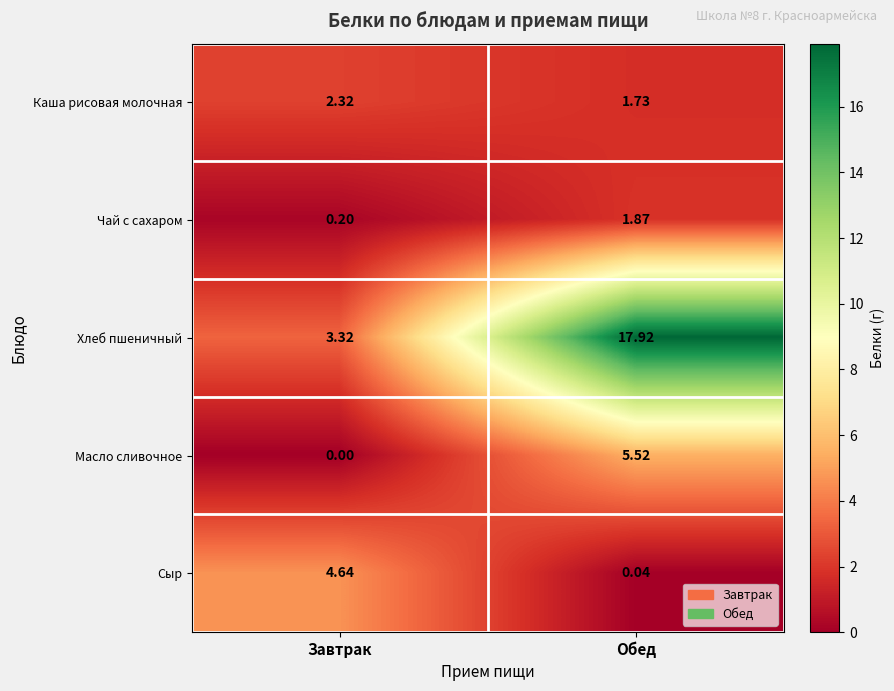

What is the total value across all series at Завтрак?

10.5